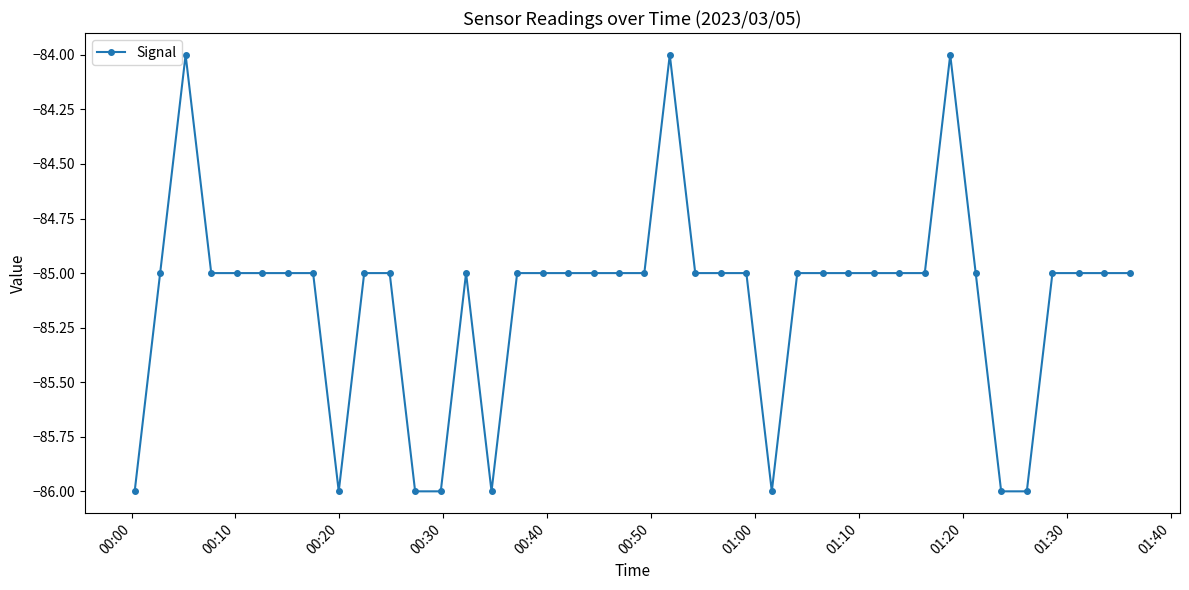

What is the value of the 19th point from the left?

-85